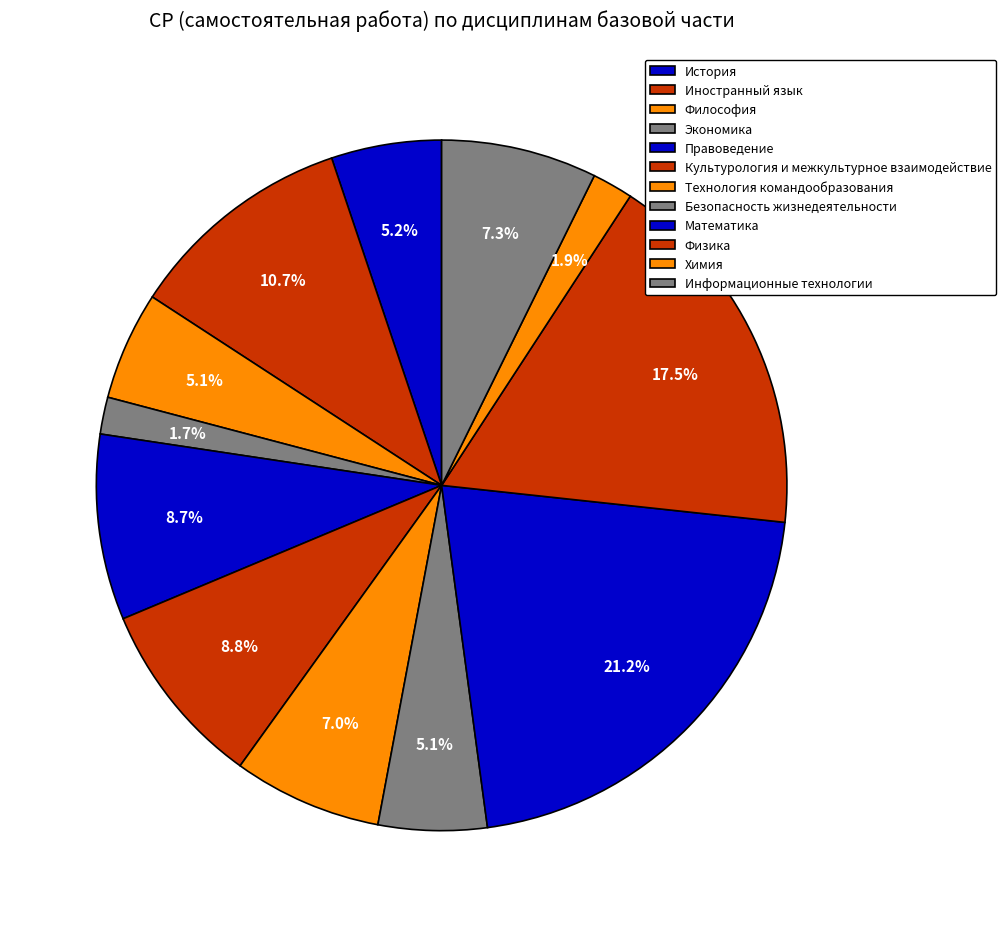

Count the number of slices in the pie.

12